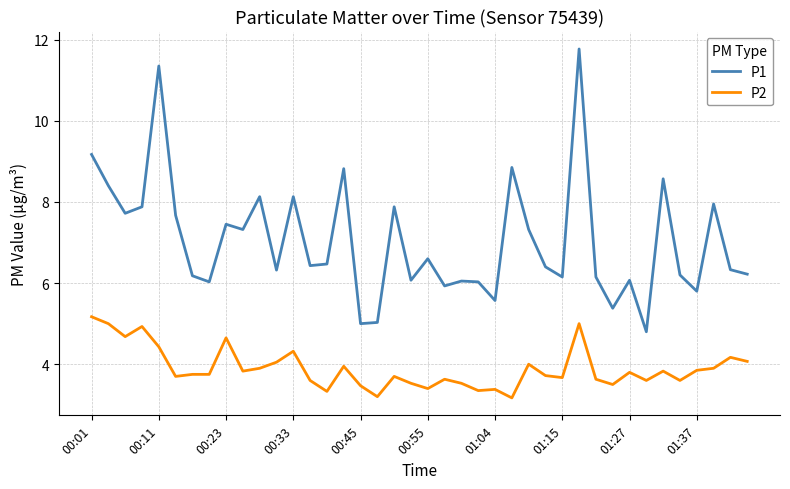

What is the difference between the maximum and minimum values in the P1 series?

7.0